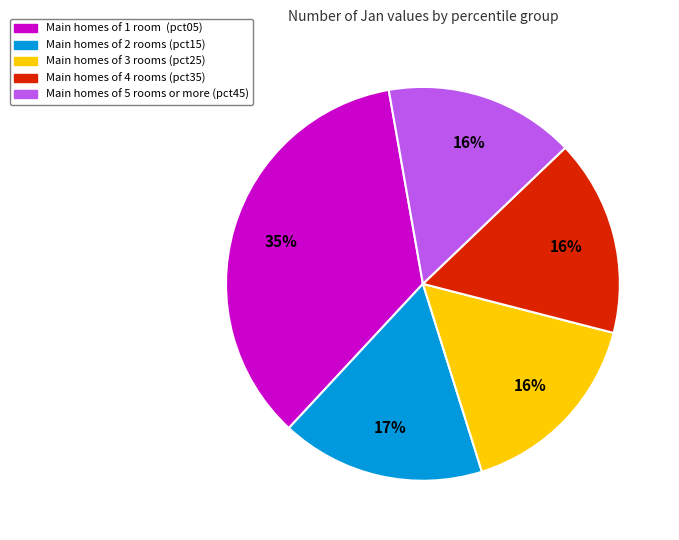

To the nearest percent, what is the average slice percentage?

20%